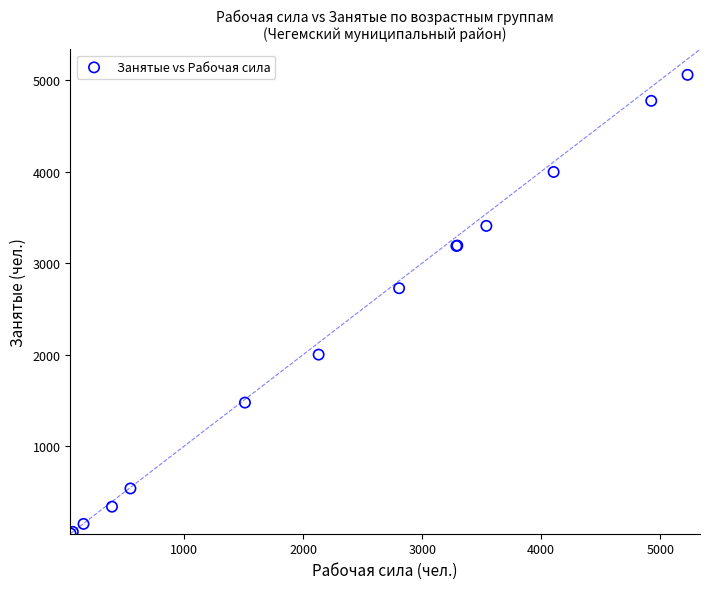

What Y value in the scatter plot is closest to 2551?

2725